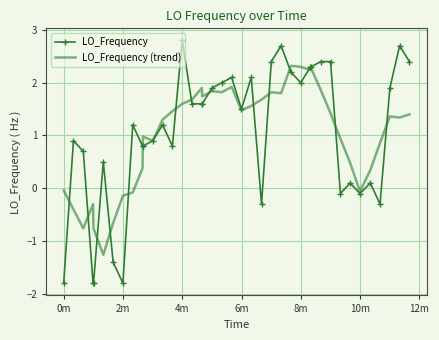

What is the smallest value displayed?

-1.8